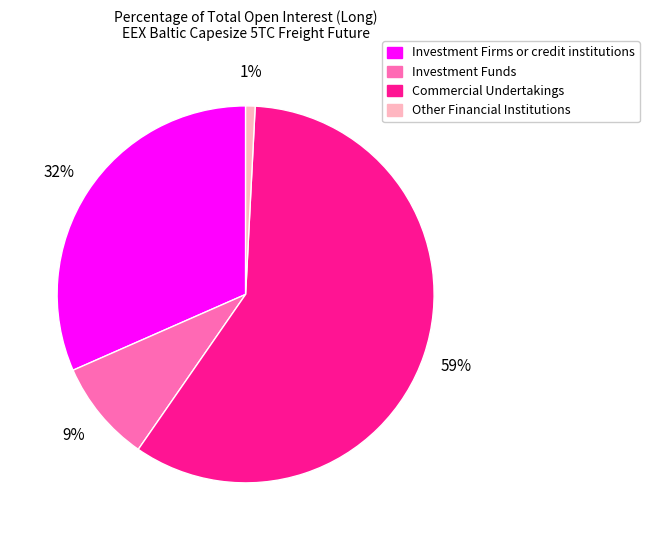

What percentage is the Investment Firms or credit institutions slice, to the nearest percent?

32%